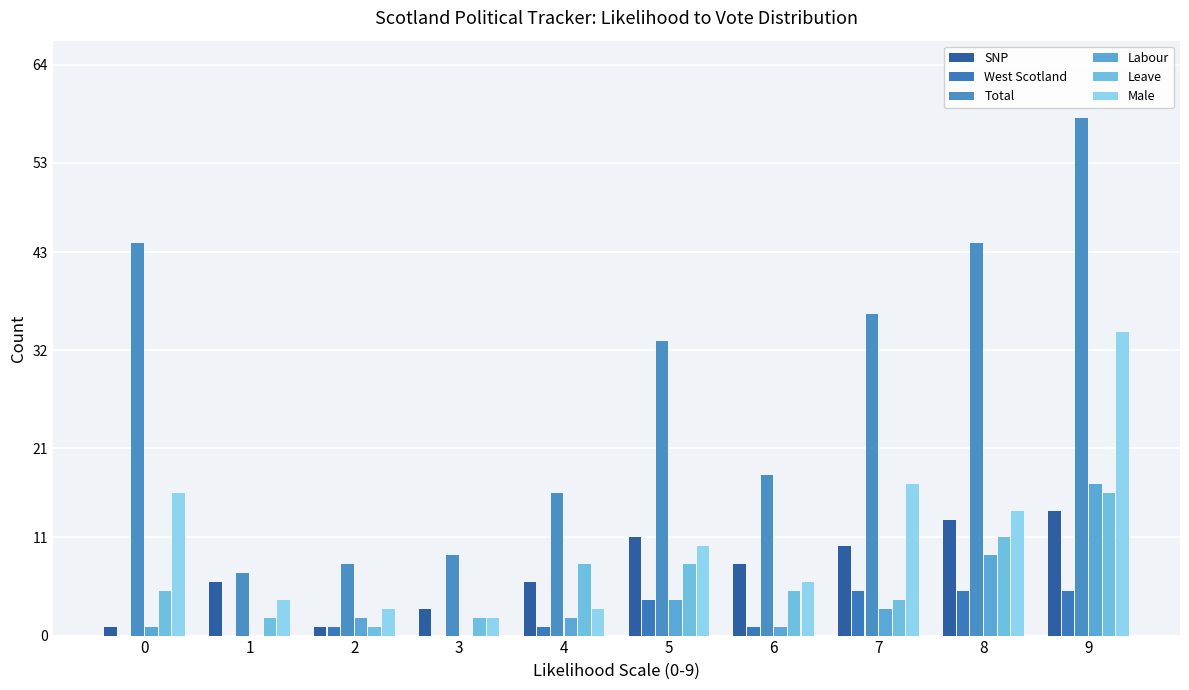

How many groups of bars are there?

10